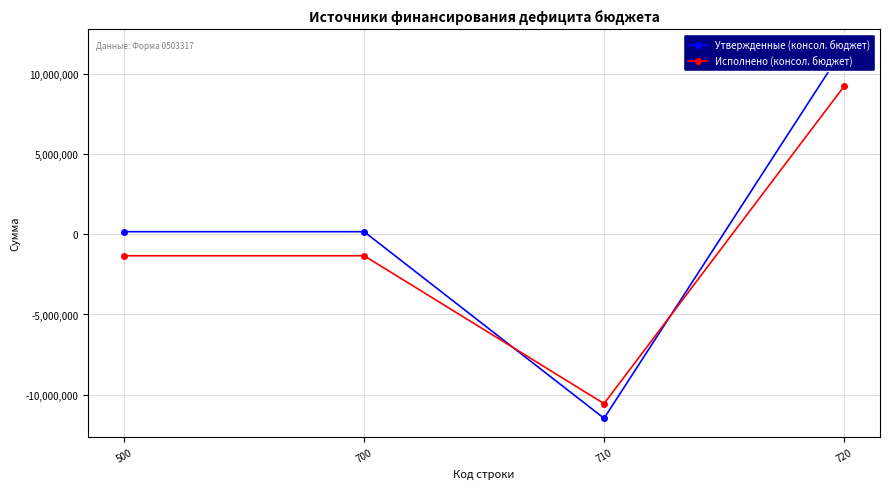

What is the value of the Утвержденные (консол. бюджет) point at the 4th from the left?

11629800.0